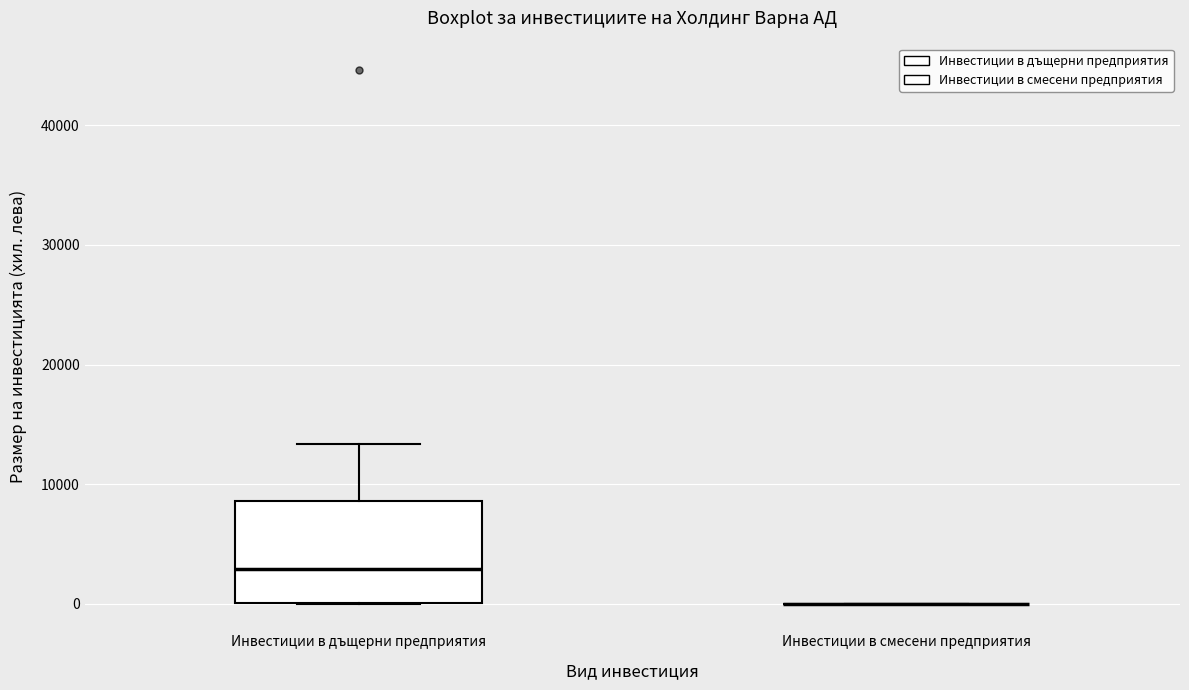

Reading left to right, read every box against the y-axis: the position of its median line, the range the box covers, and the ends of its whiskers. The values are not printed on the chart, so give them approximately, as read against the axis.

Инвестиции в дъщерни предприятия: median 3000, box 0 to 9000, whiskers 0 to 13000
Инвестиции в смесени предприятия: box collapsed to a line at 0, whiskers 0 to 0